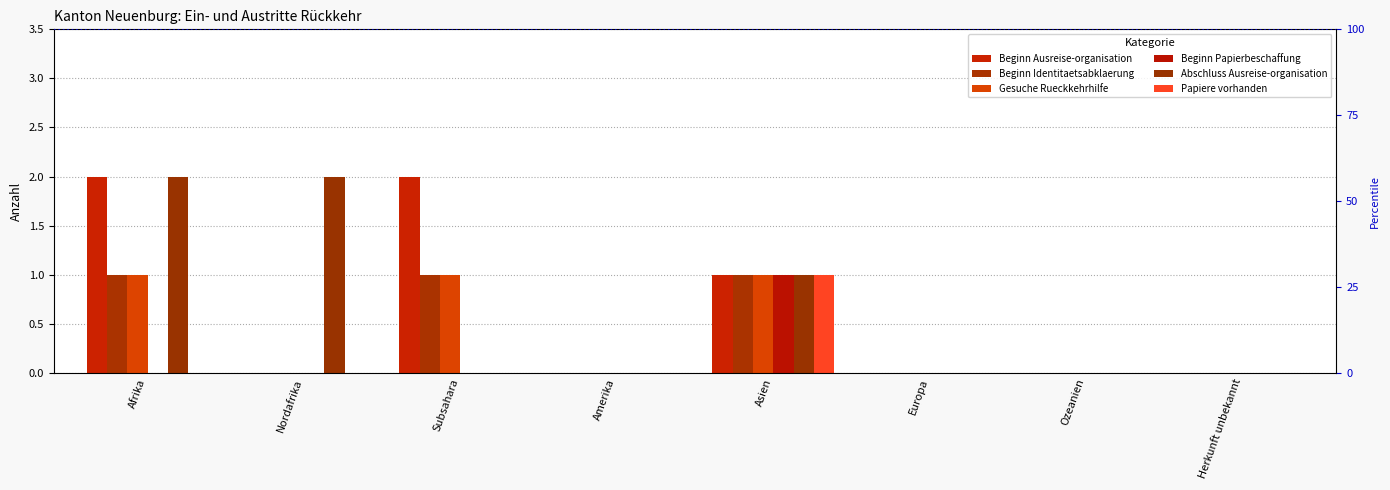

True or false: Papiere vorhanden has a value of 0 at Subsahara.

True